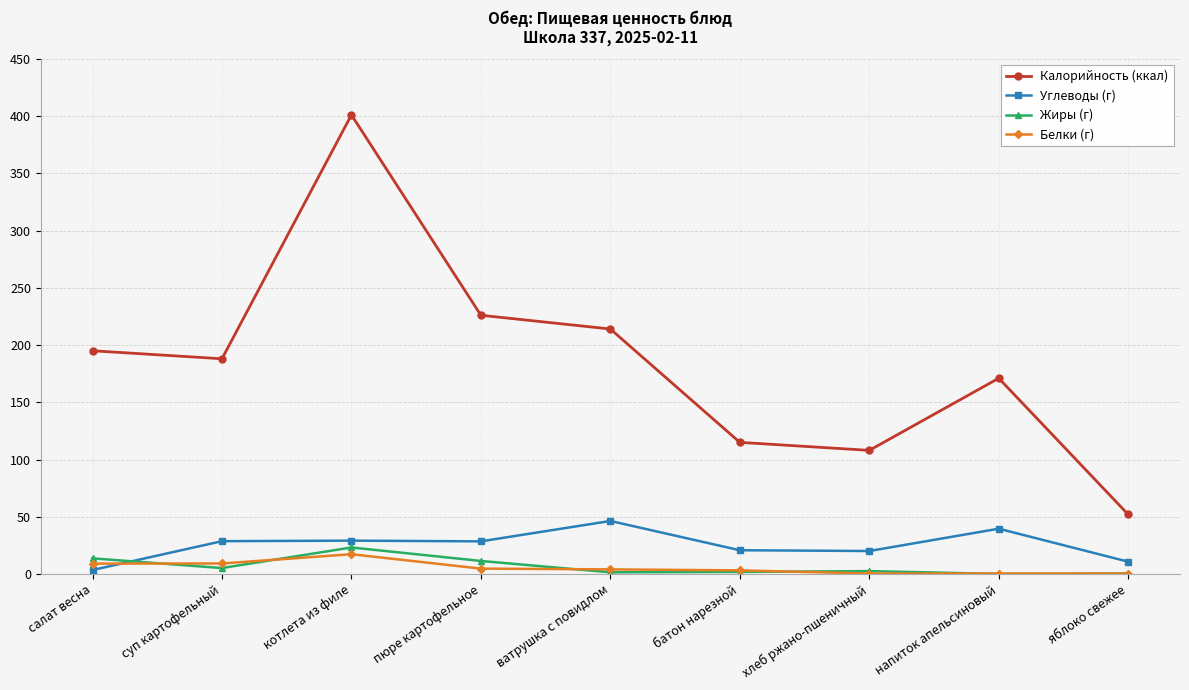

After their last crossing, which series has the higher values: Белки (г) or Углеводы (г)?

Углеводы (г)